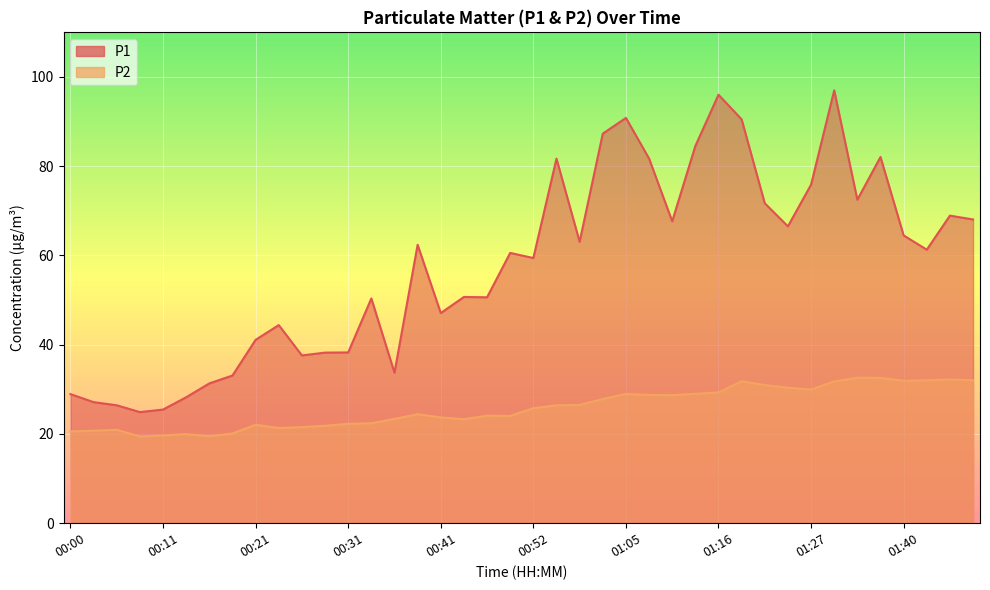

How many series are shown in this chart?

2